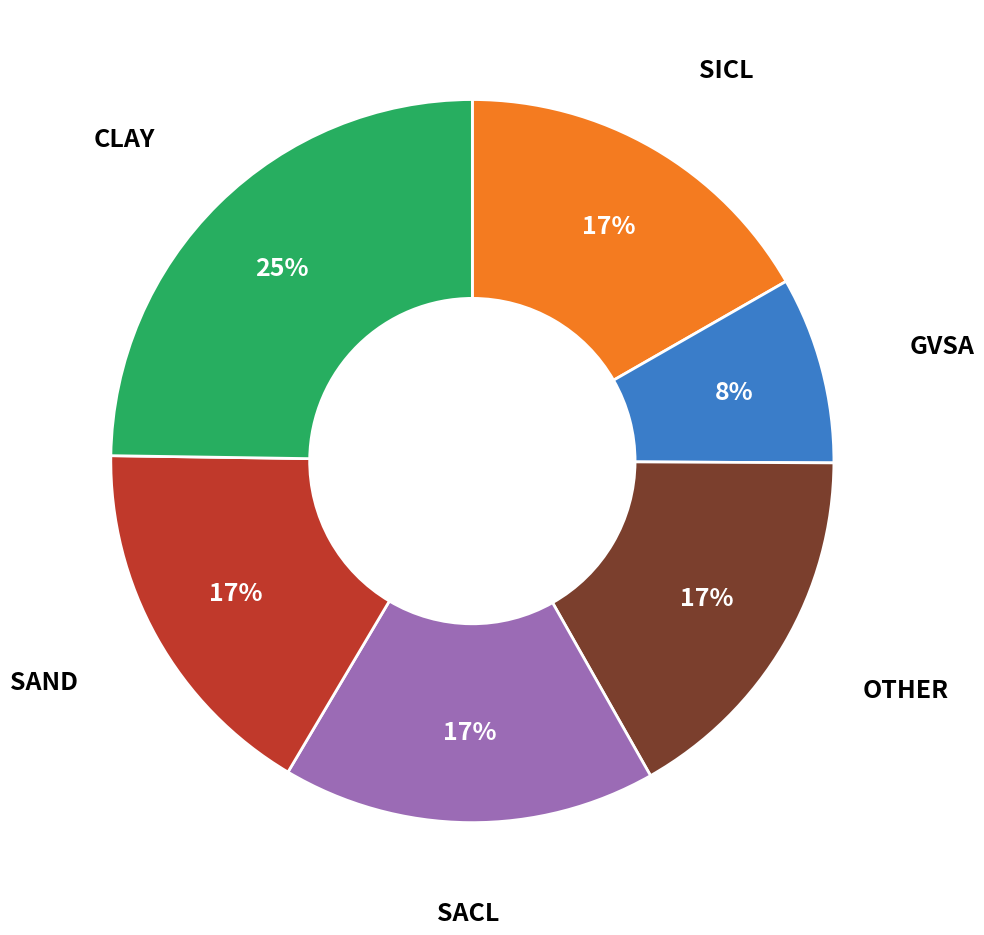

Does any single category account for the majority?

No